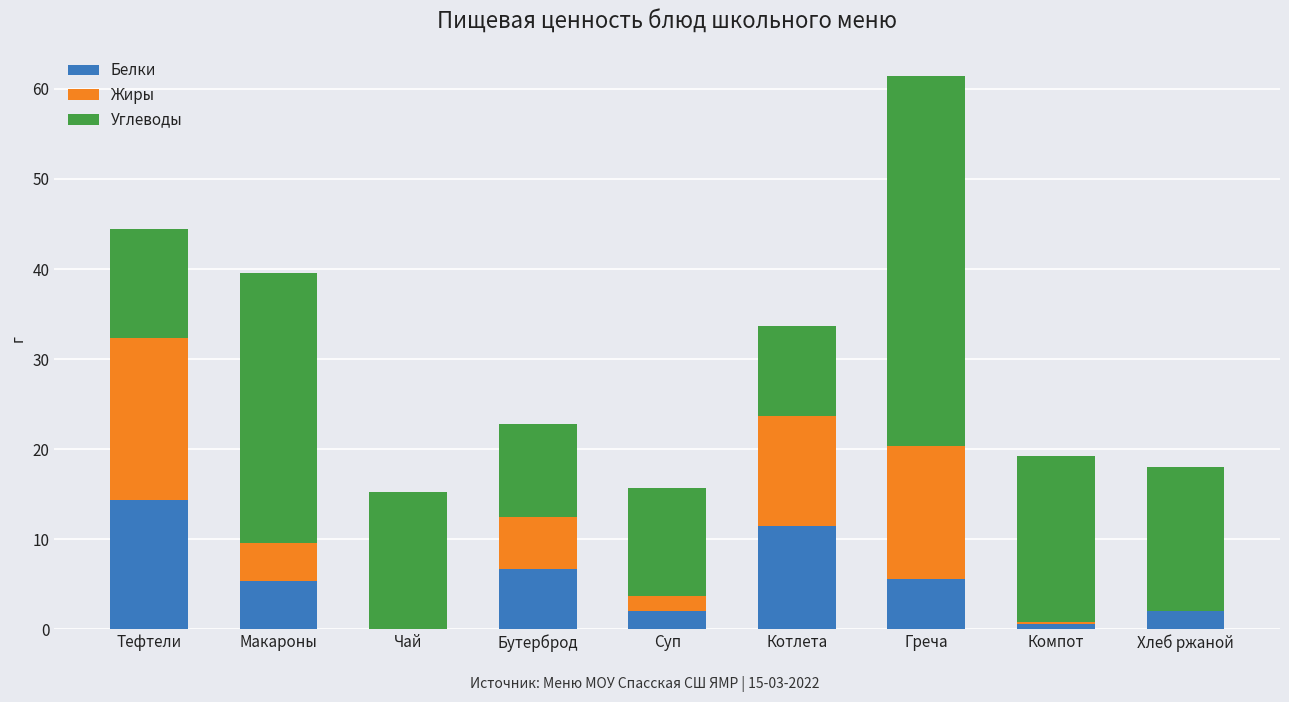

Read the Белки value at Греча.

5.6